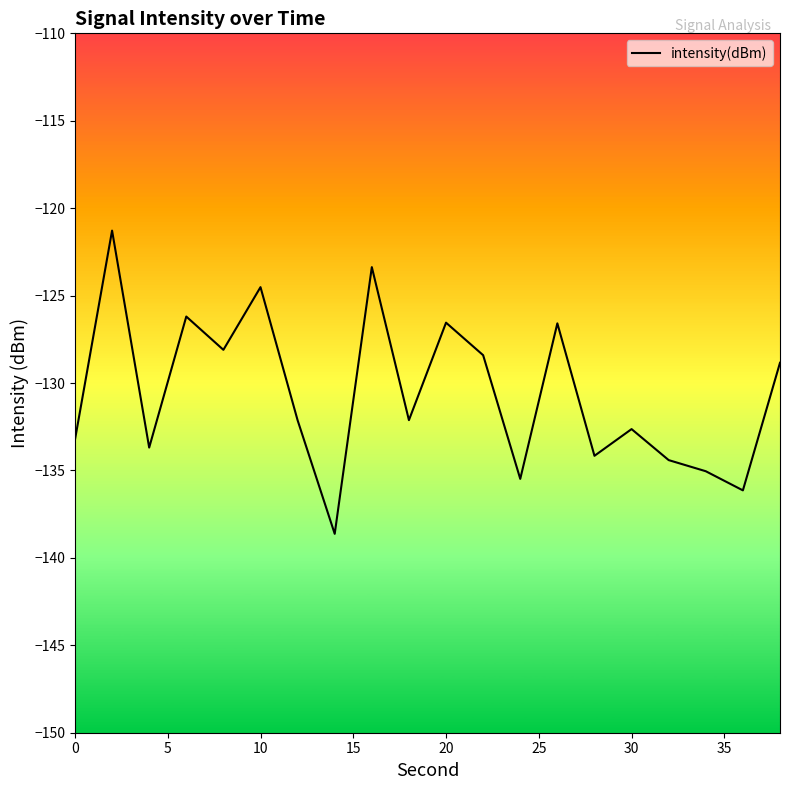

What is the sum of all values?

-2611.5